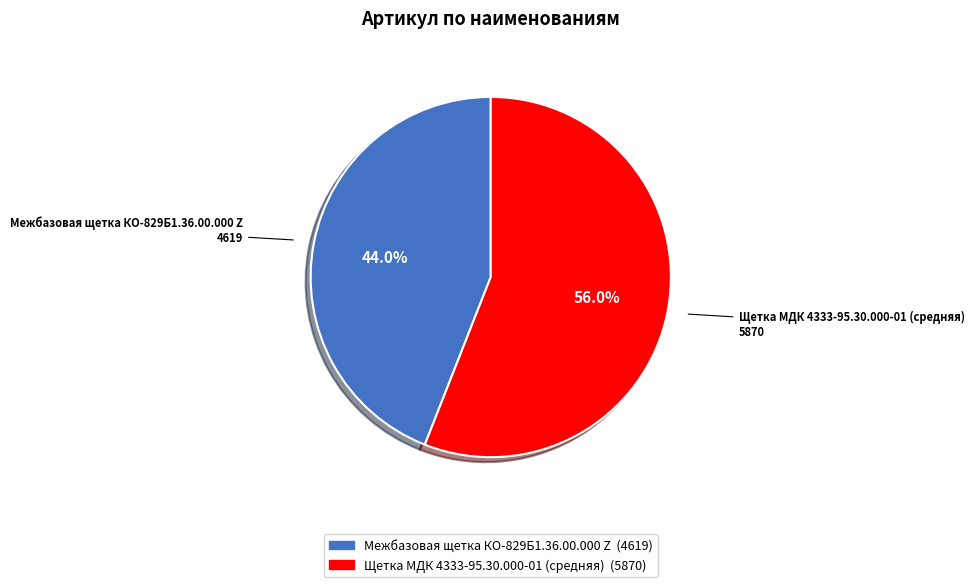

Which slice is the smallest?

Межбазовая щетка КО-829Б1.36.00.000 Z